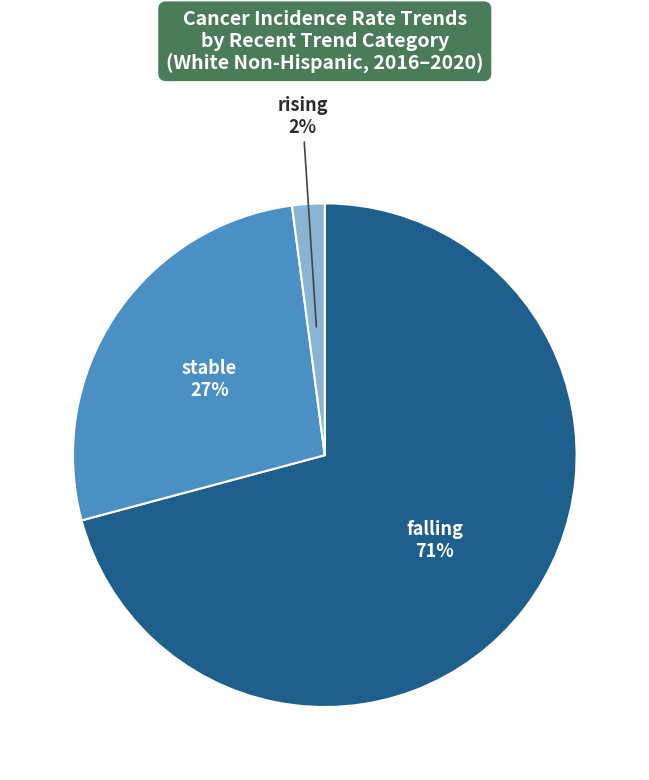

Count the number of slices in the pie.

3